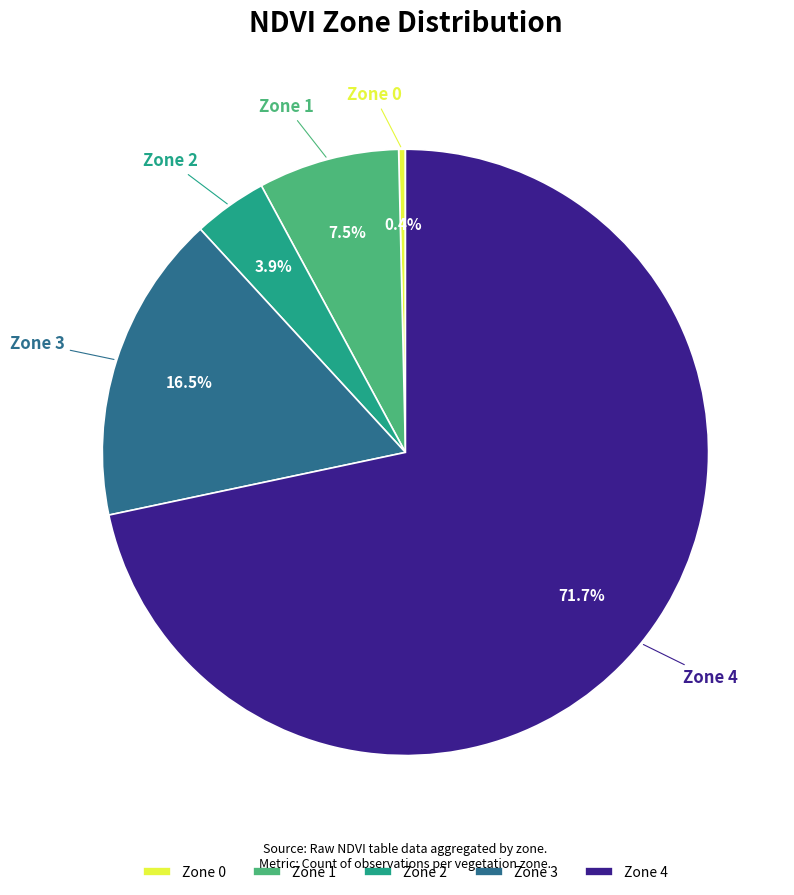

Which has a higher value, Zone 3 or Zone 0?

Zone 3